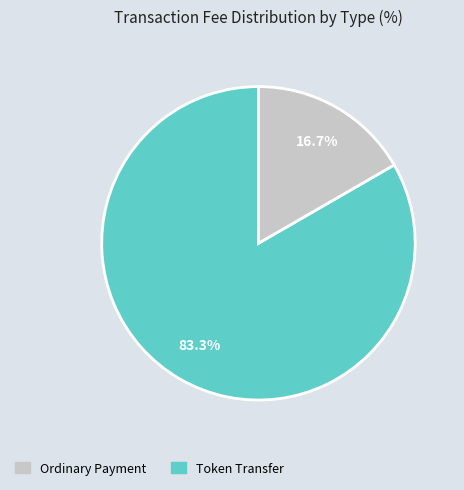

Does any single category account for the majority?

Yes